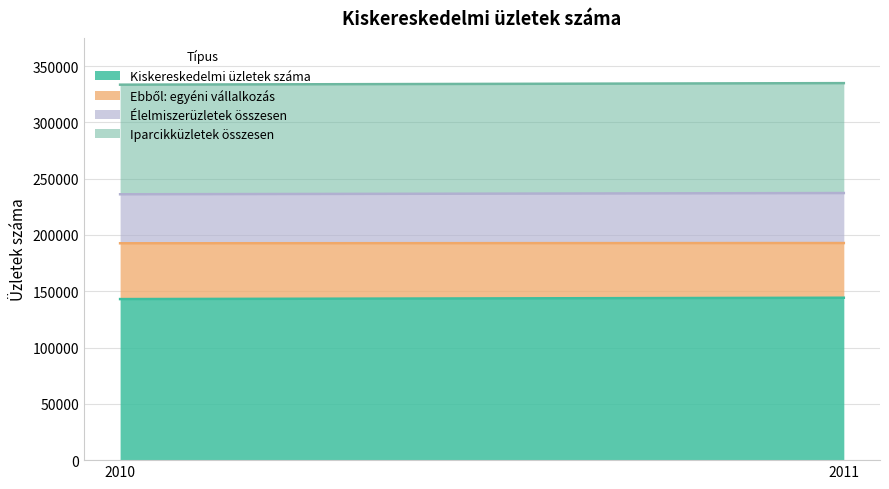

How many data points in Kiskereskedelmi üzletek száma are less than 144226?

1